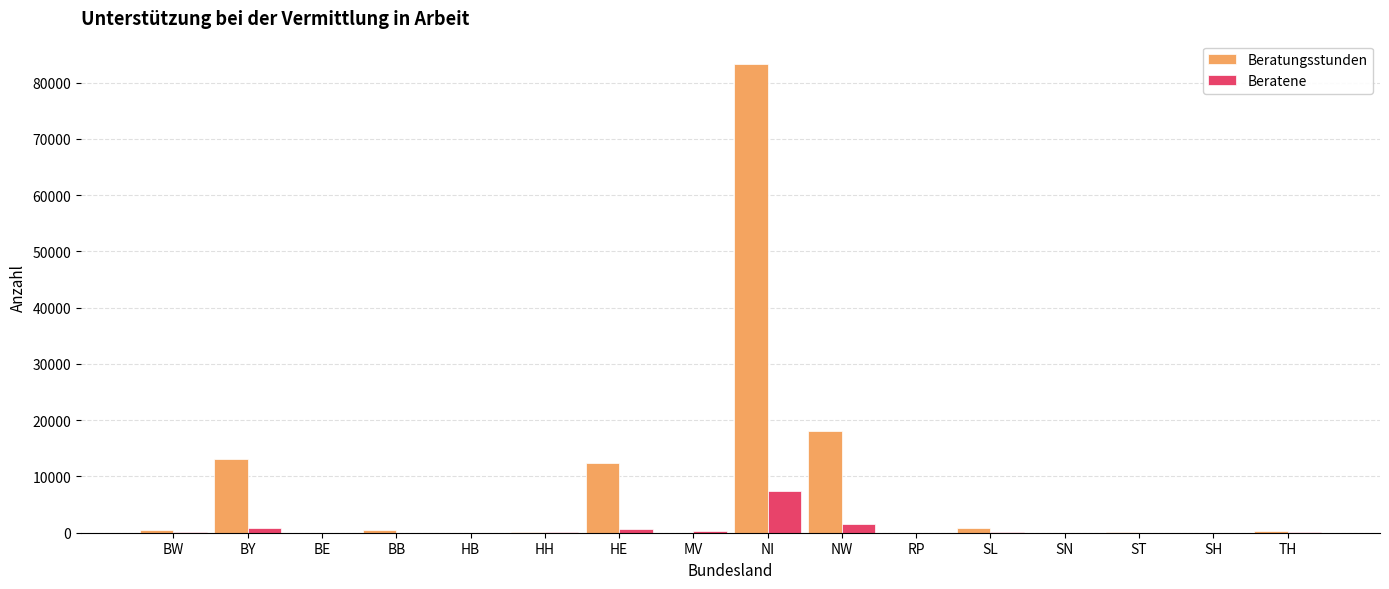

At which label is Beratungsstunden closest to 41655?

NW